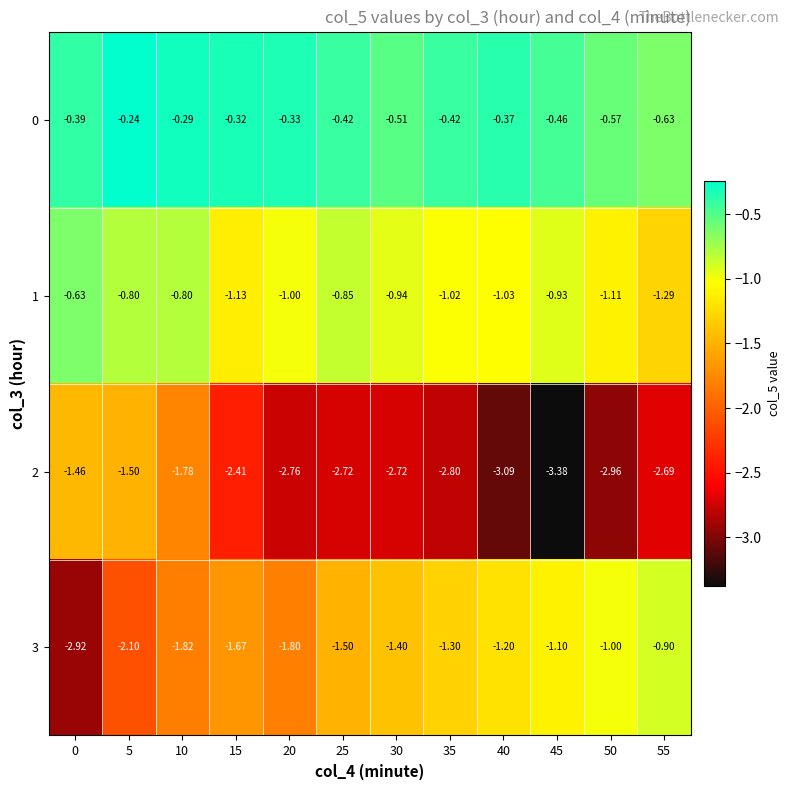

At which category is the sum across all series the highest?

5